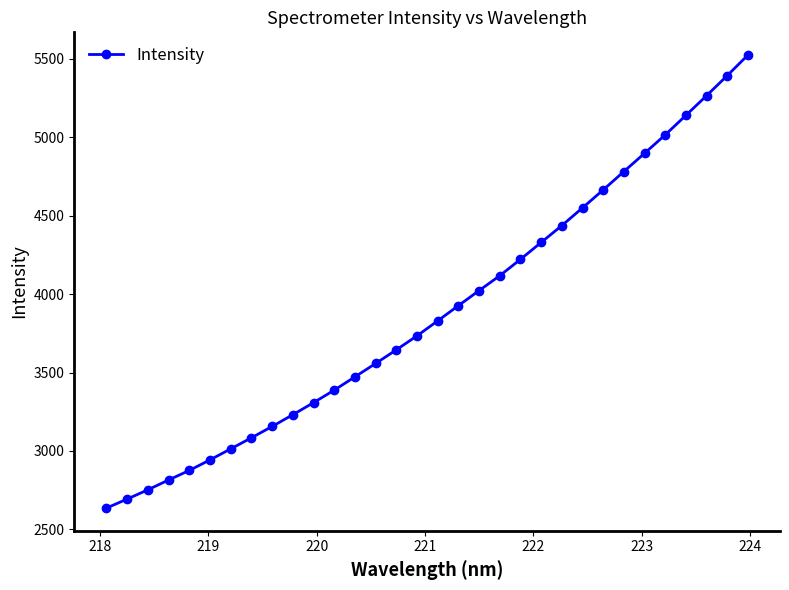

What is the difference between the second highest and second lowest values?

2700.4